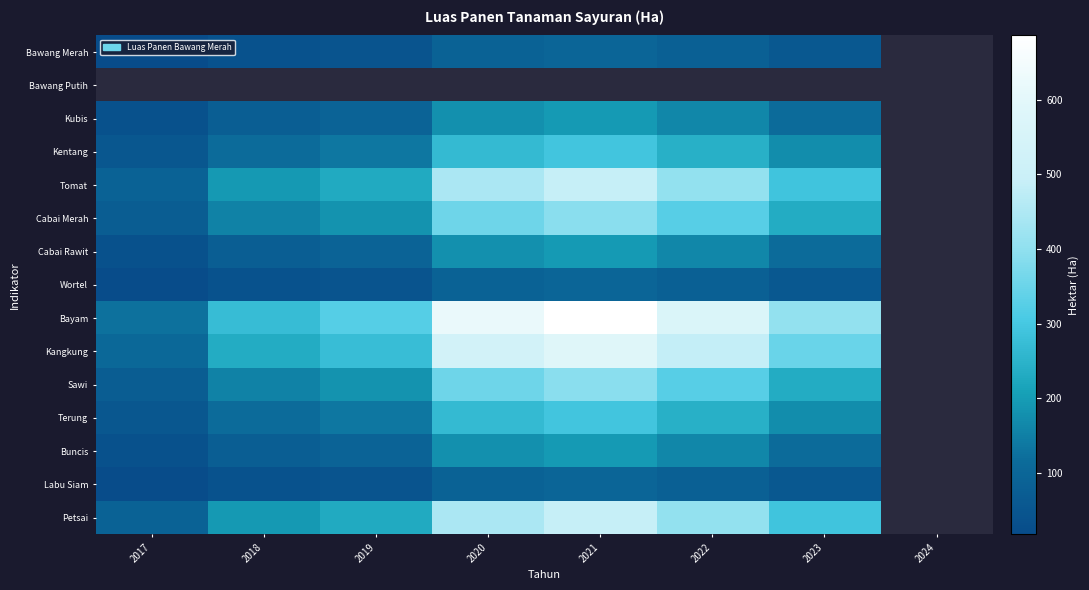

Which series has the widest spread of values?

Bayam